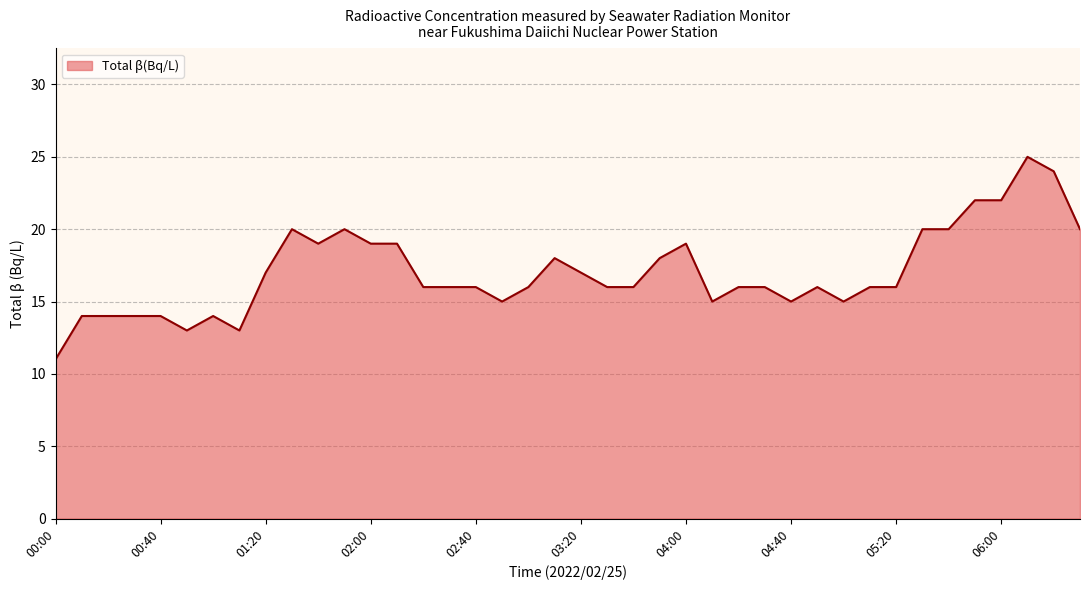

What is the difference between the maximum and minimum values?

14